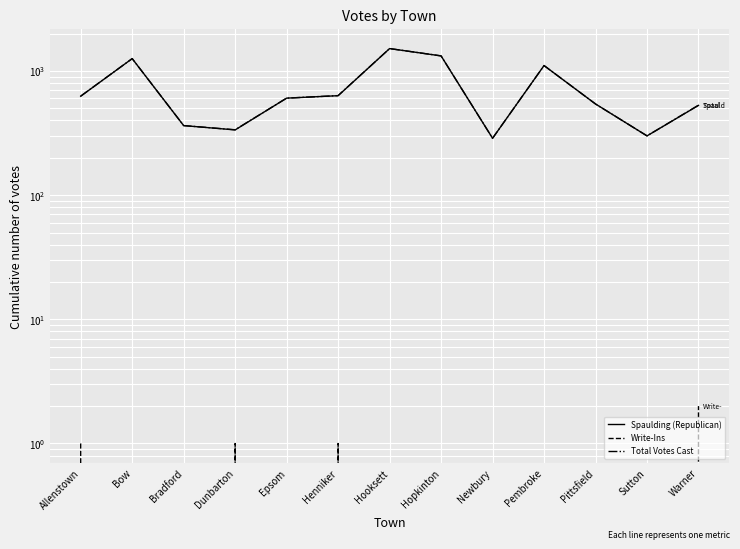

Reading left to right, transcribe all the data shown in this chart.

Spaulding (Republican): 626	1257	363	335	604	632	1514	1322	287	1105	542	300	528
Write-Ins: 1	0	0	1	0	1	0	0	0	0	0	0	2
Total Votes Cast: 627	1257	363	336	604	633	1514	1322	287	1105	542	300	530